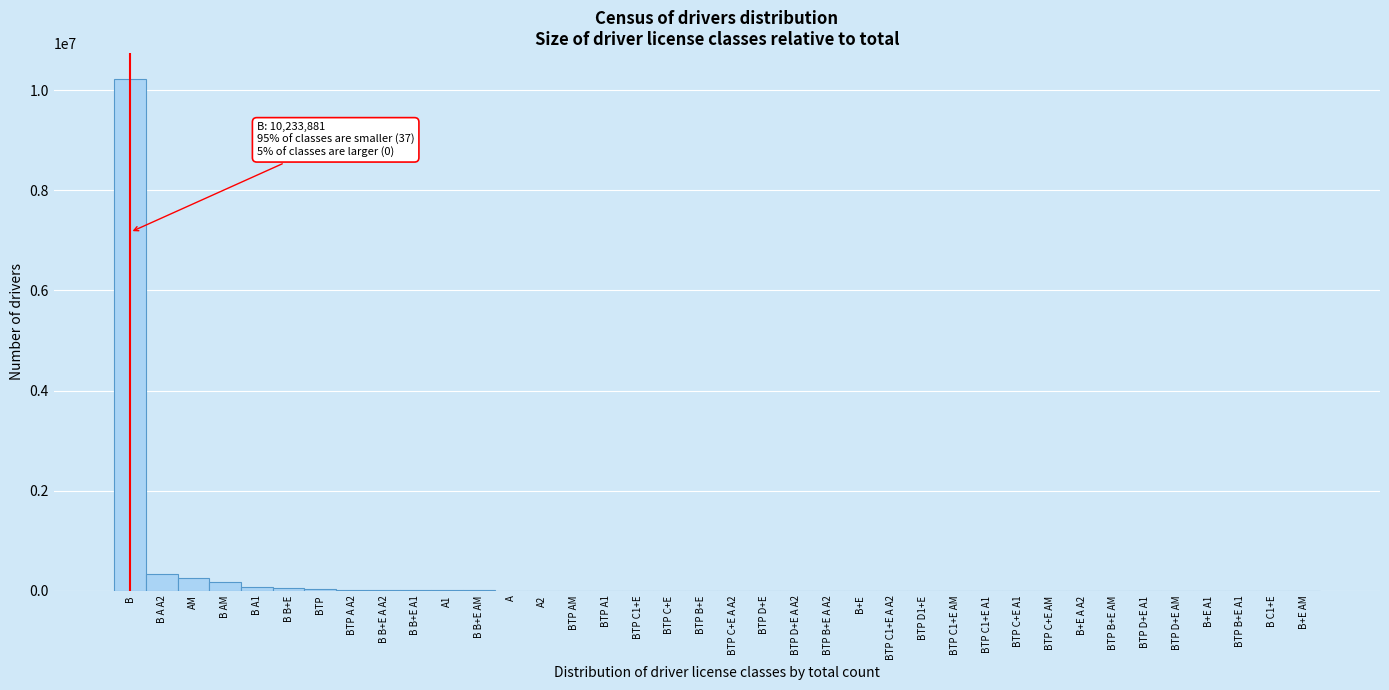

At which category does the chart reach its peak across all series?

B